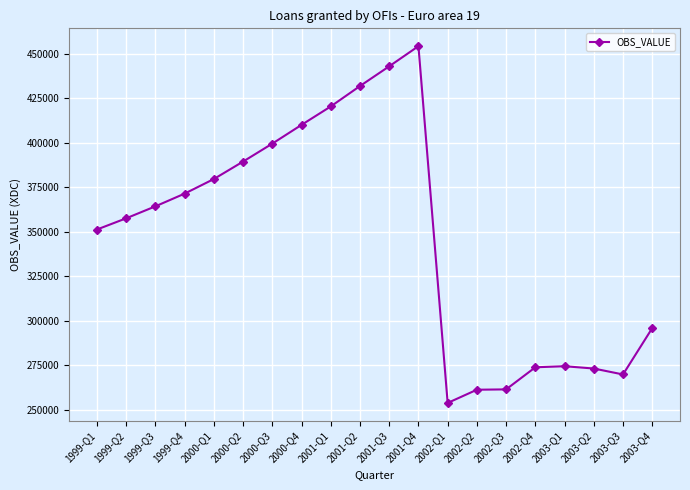

At which category does the chart reach its peak across all series?

2001-Q4